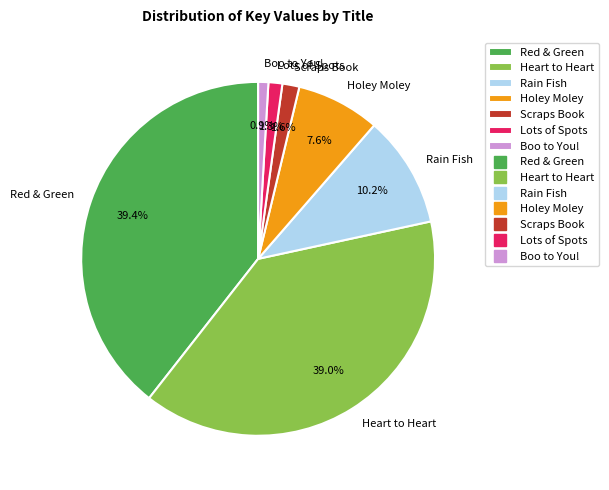

To the nearest percent, what portion does Scraps Book represent?

2%